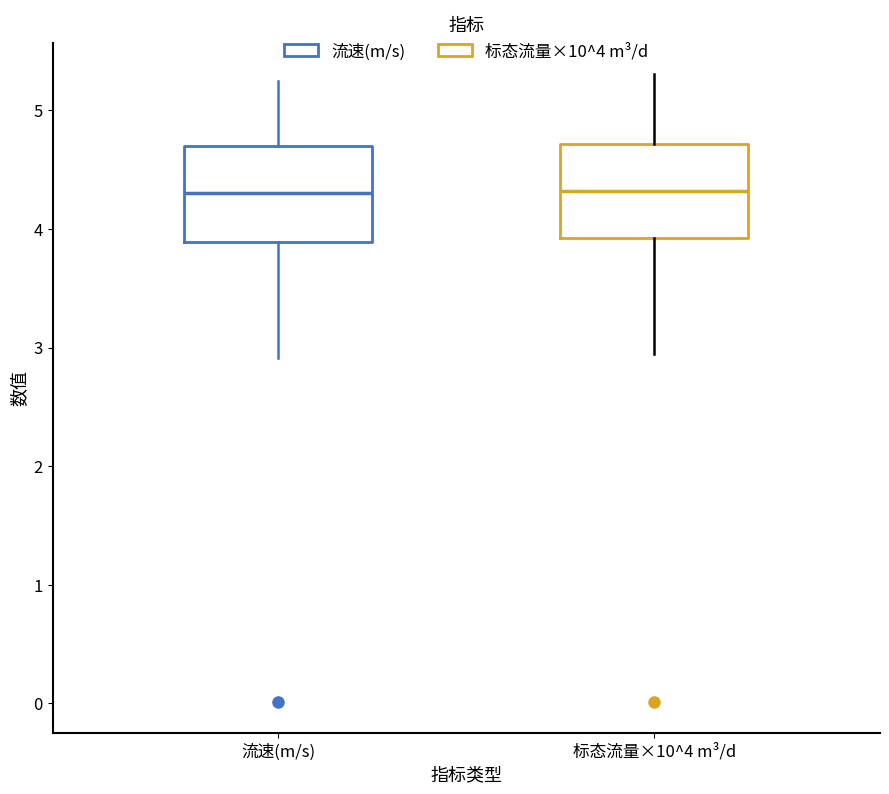

Where does the median line of the box for 标态流量×10^4 m³/d sit on the y-axis? The values are not printed on the chart, so give them approximately, as read against the axis.

4.3